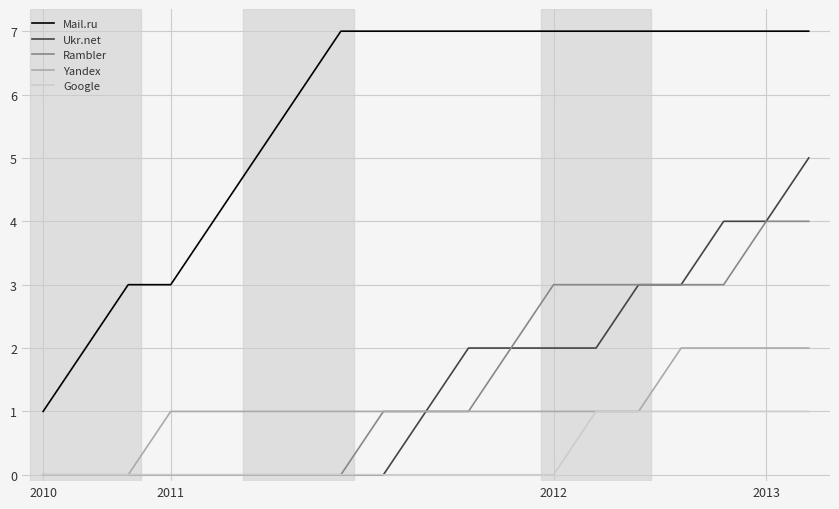

What is the maximum value shown in the chart?

7